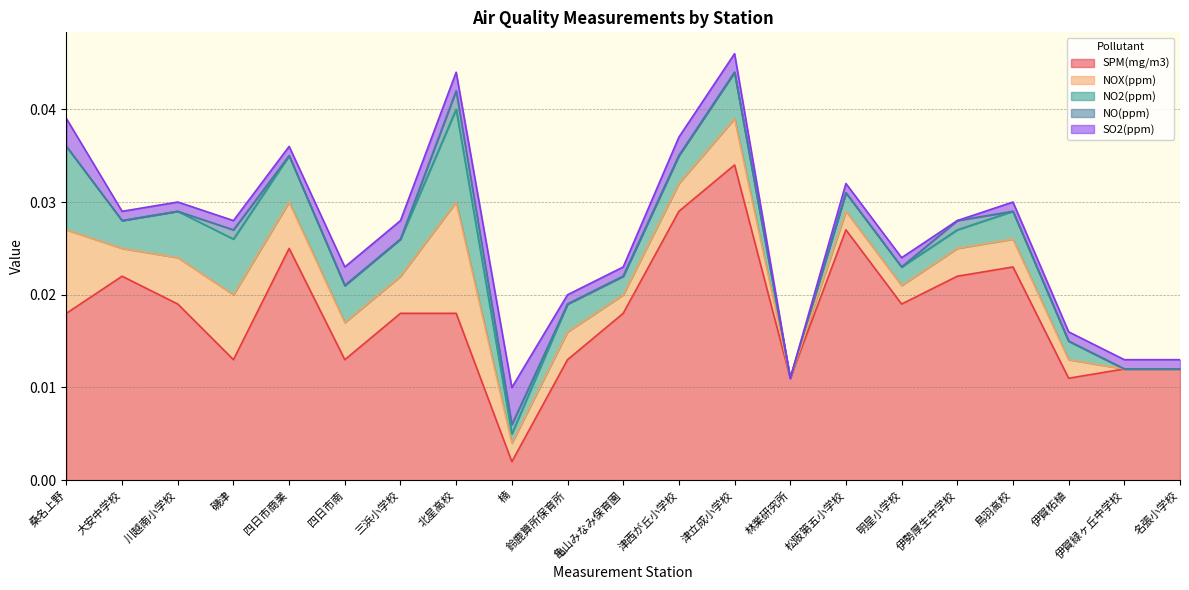

How many lines are shown in the chart?

5